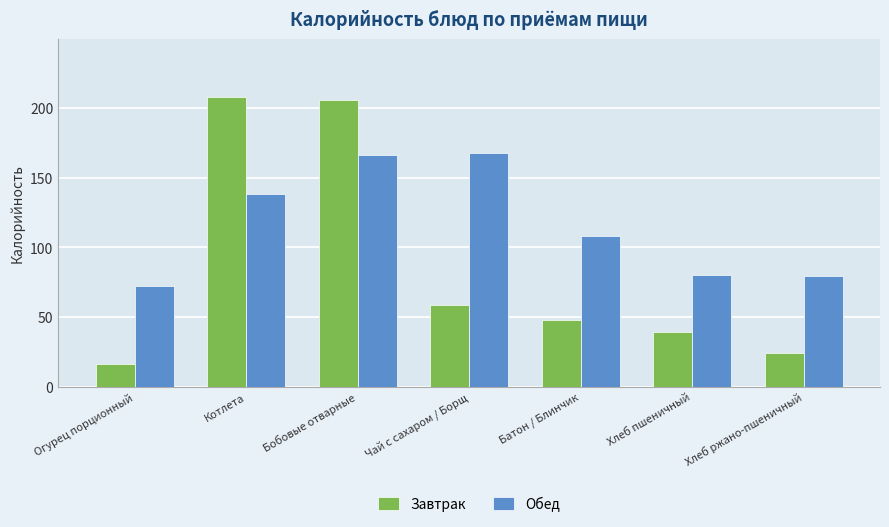

Which label corresponds to the smallest value in the chart?

Огурец порционный